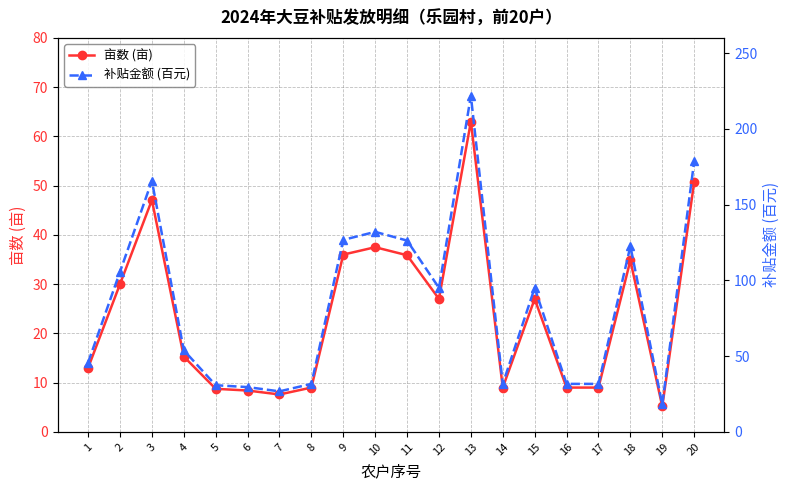

What is the maximum value shown in the chart?

221.8